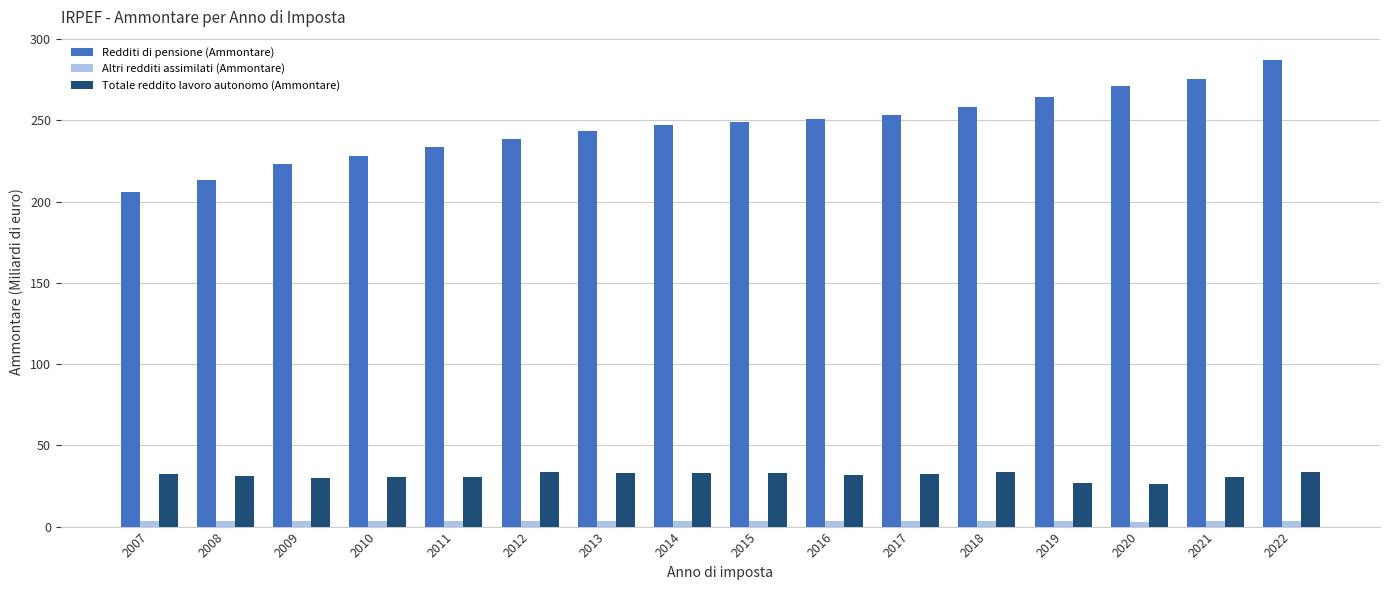

What is the difference between the second highest and minimum values in the Redditi di pensione (Ammontare) series?

69.5